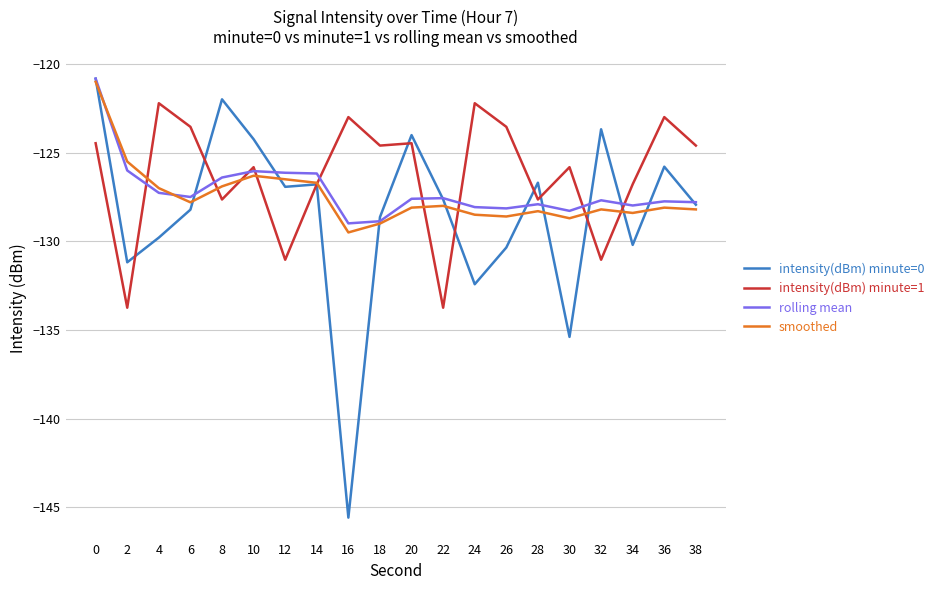

Is it true that rolling mean equals -225.8 at 16?

False